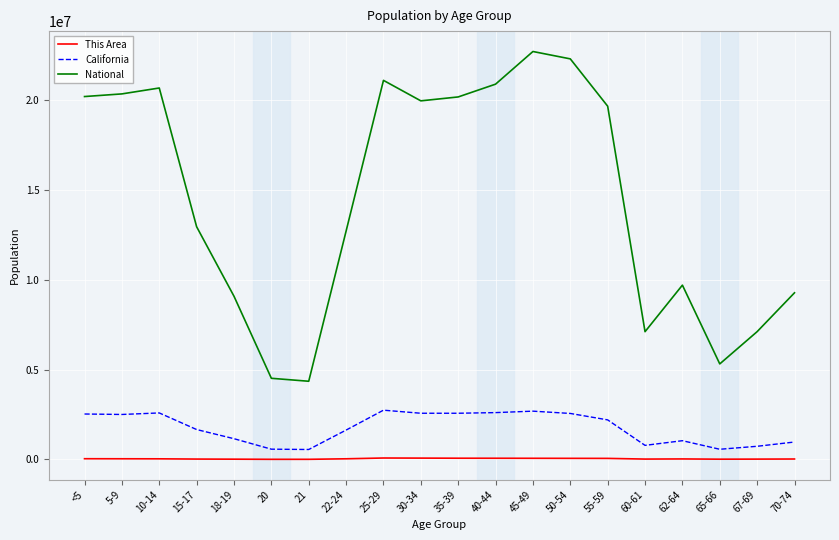

True or false: California and This Area intersect in this chart.

False